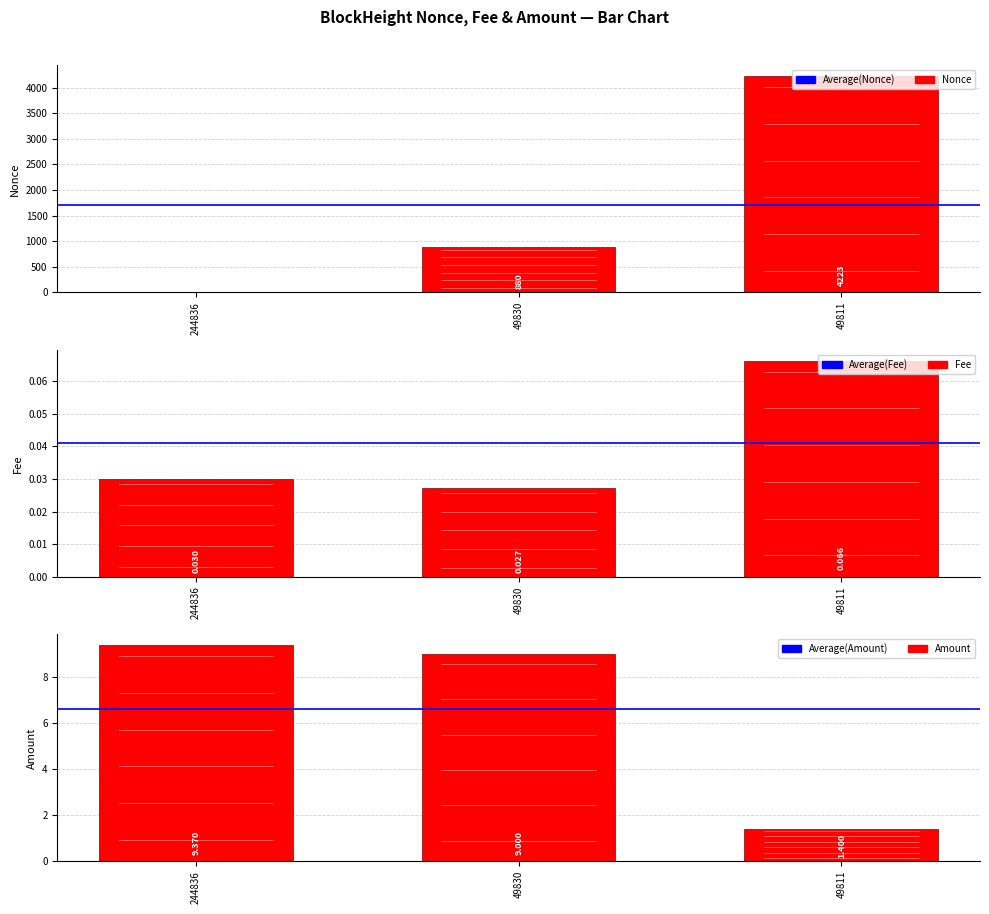

What is the sum of all Nonce values?

5103.0